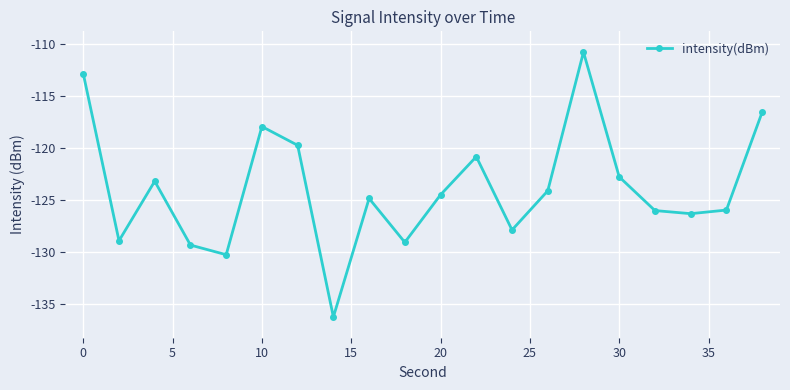

What is the value of the 13th point from the left?

-127.9